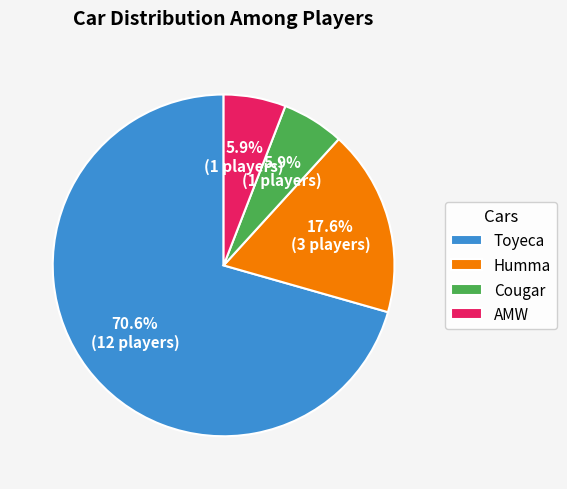

True or false: AMW accounts for 1% of the total.

False